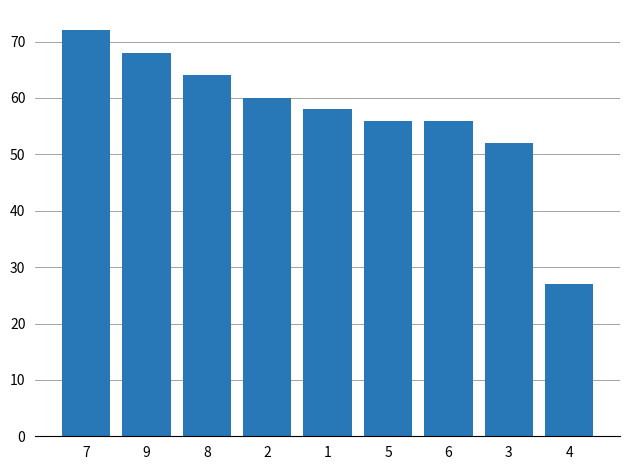

The value at 2 is 34. True or false?

False